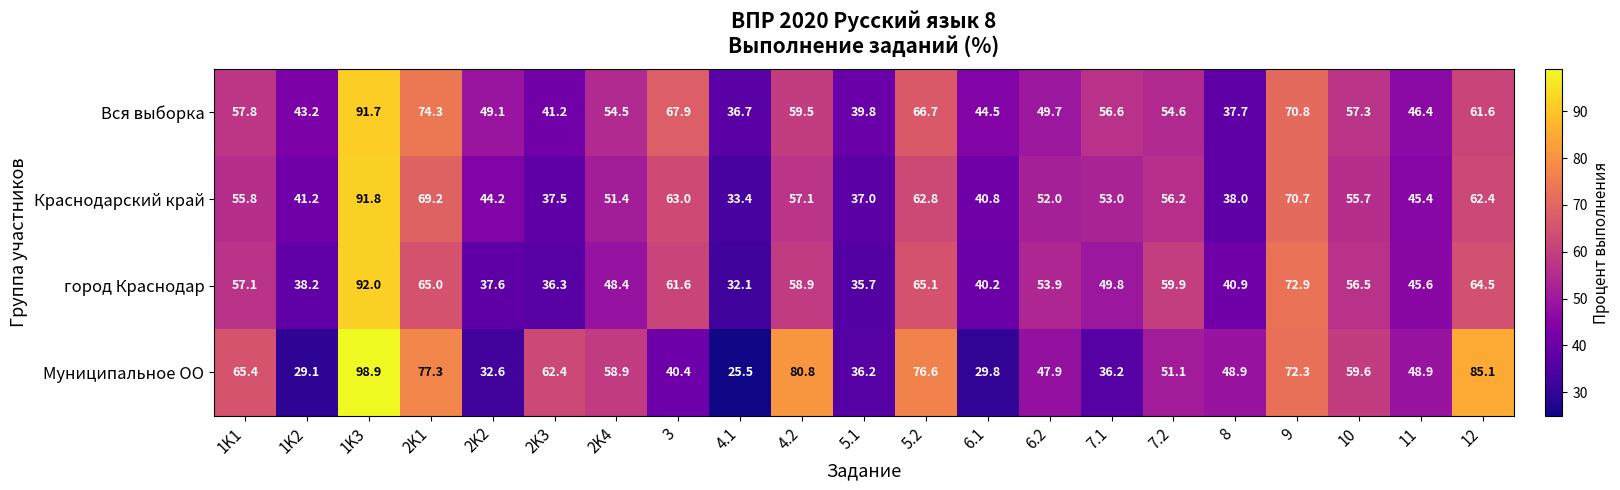

What is the difference between the maximum and minimum values in the город Краснодар series?

59.9